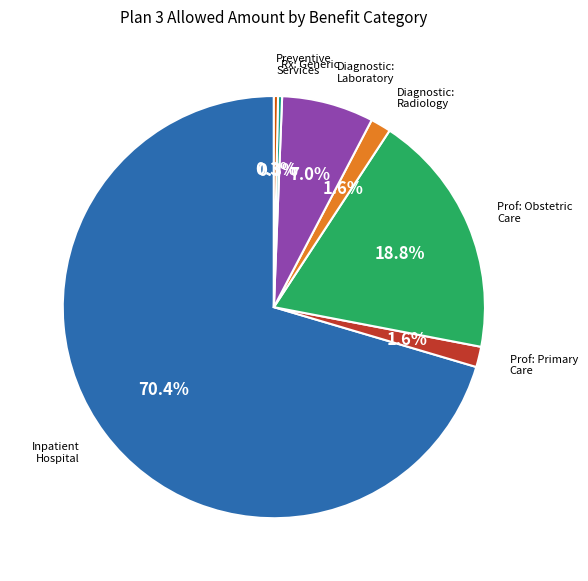

What is the majority slice?

Inpatient Hospital